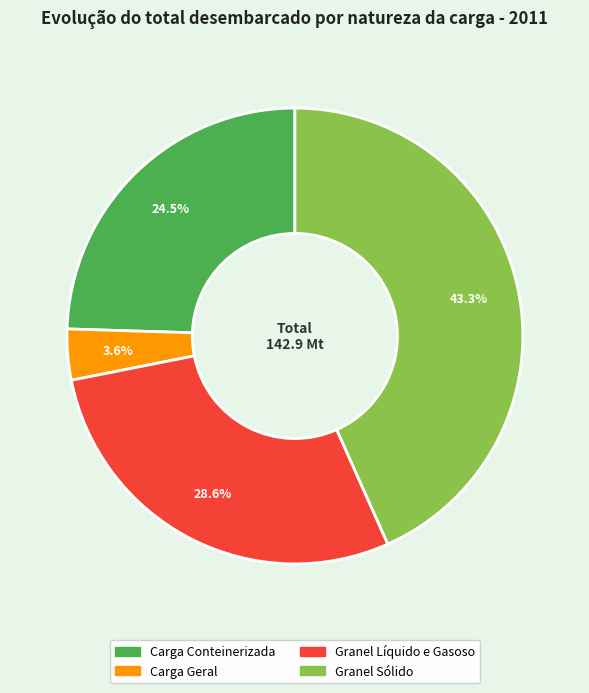

How much of the chart is everything except Granel Líquido e Gasoso?

71.4%